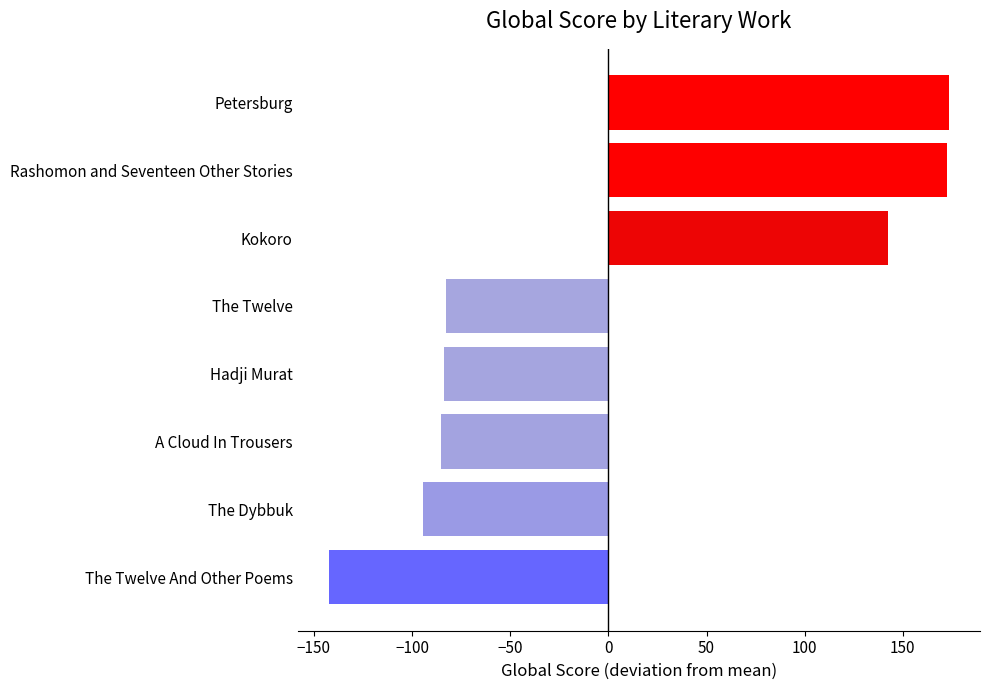

The chart shows a value of -32.9 at Hadji Murat. True or false?

False